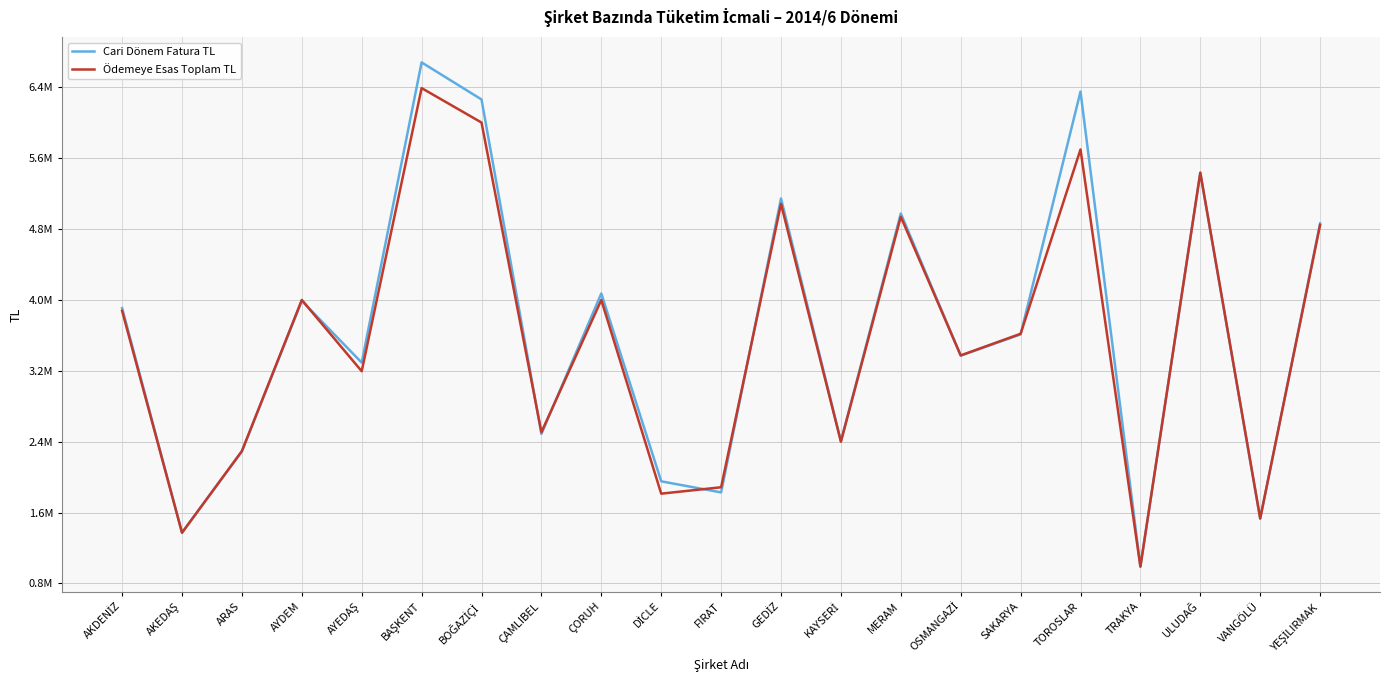

What is the label of the 17th point from the right?

AYEDAŞ